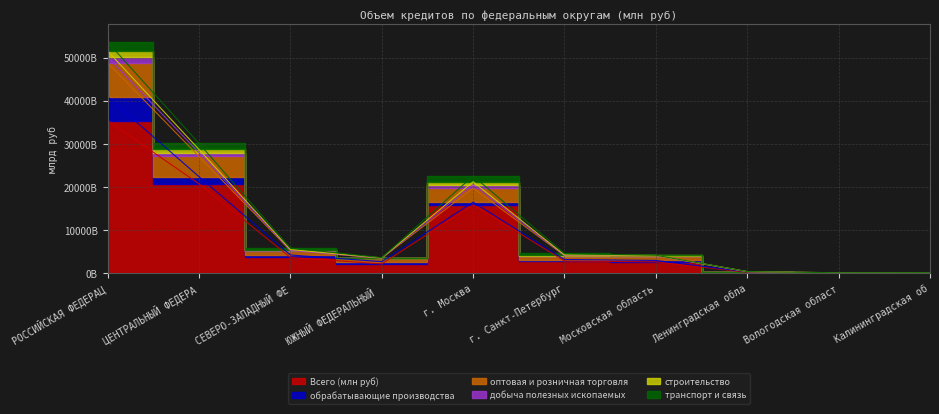

At which category does Всего (млн руб) reach its first local peak?

г. Москва